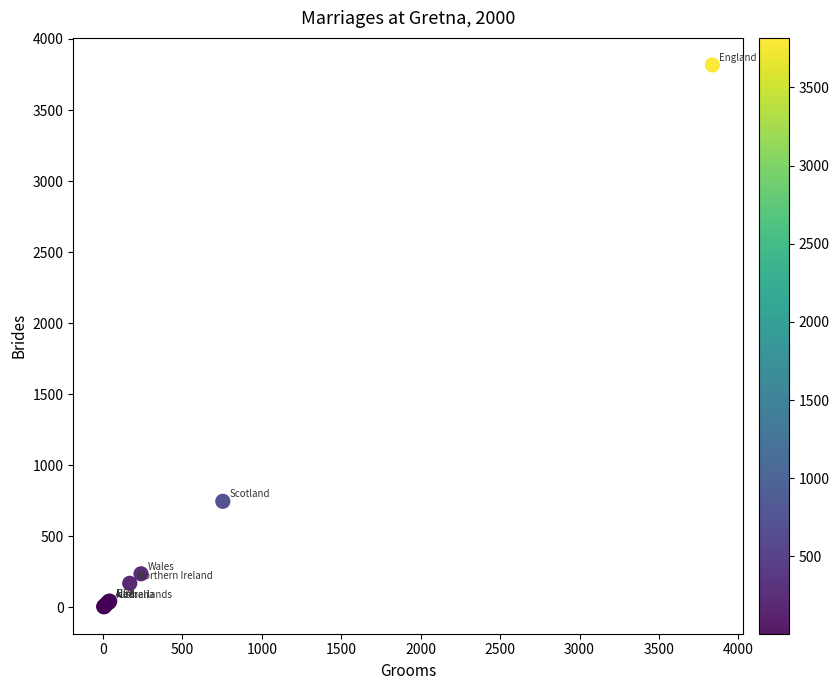

What Y value in the scatter plot is closest to 1911?

747